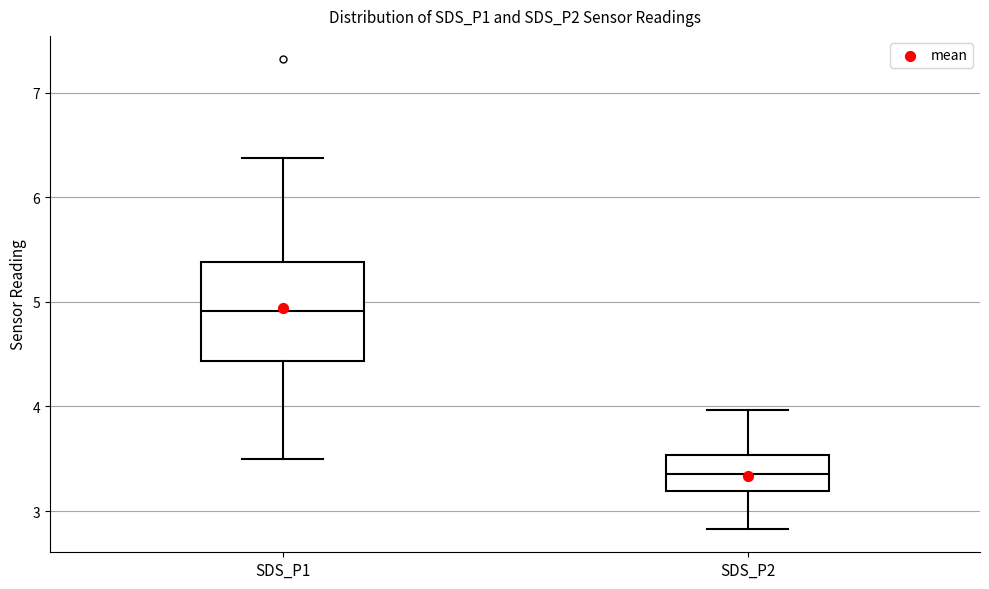

Which box's median line is the lowest?

SDS_P2